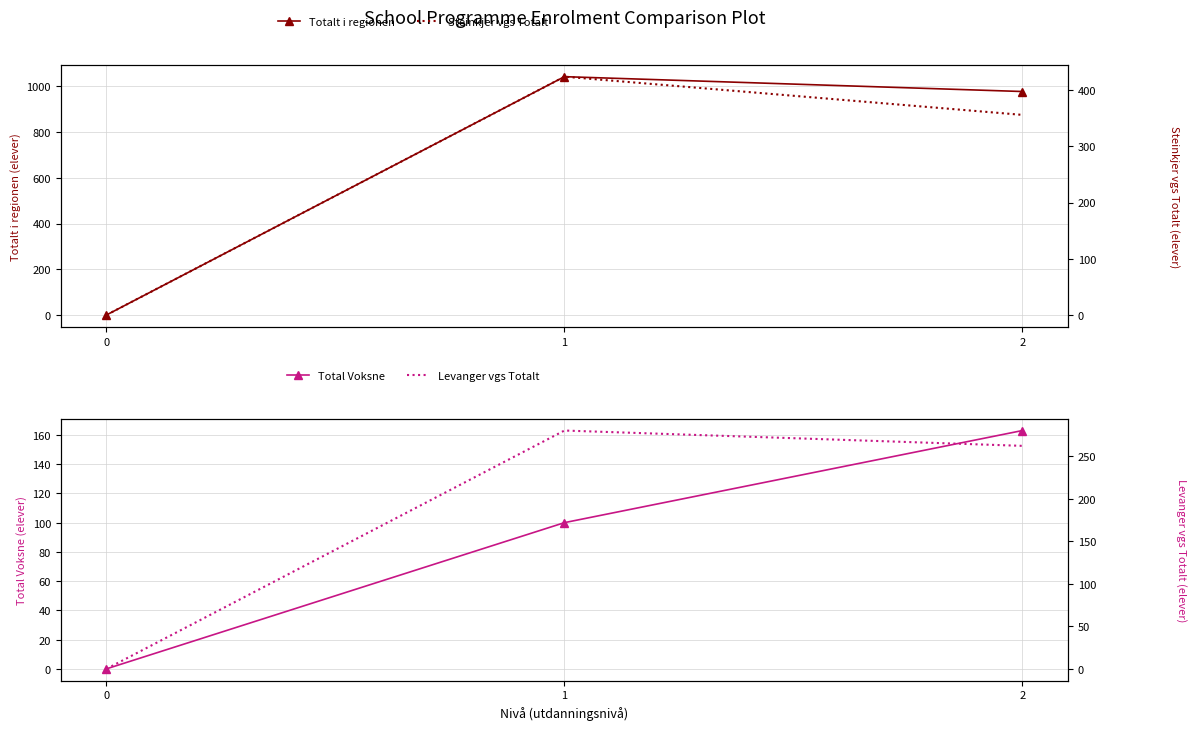

What is the approximate value of Steinkjer vgs Totalt at 2?

356